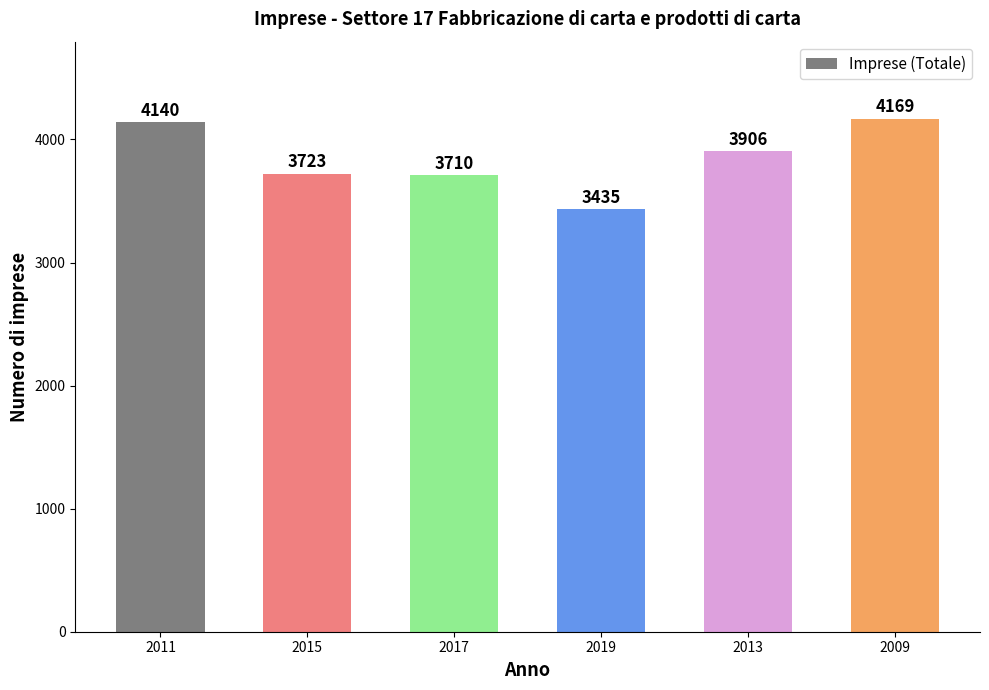

How many values are below 3906?

3